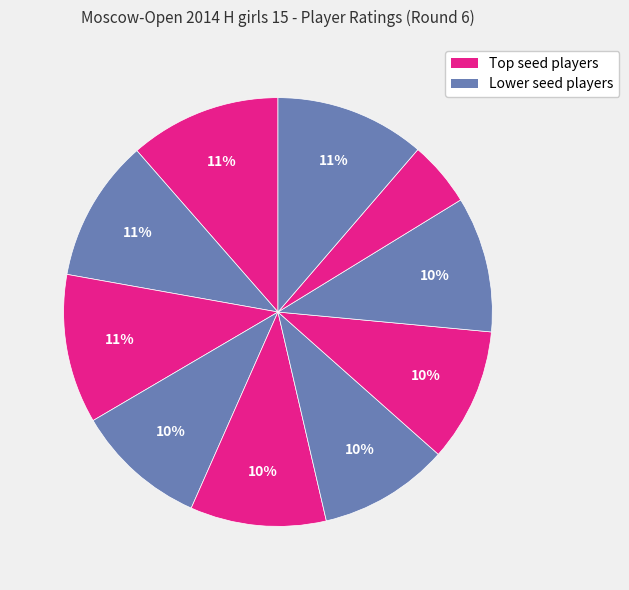

Is there a majority slice in this chart?

No